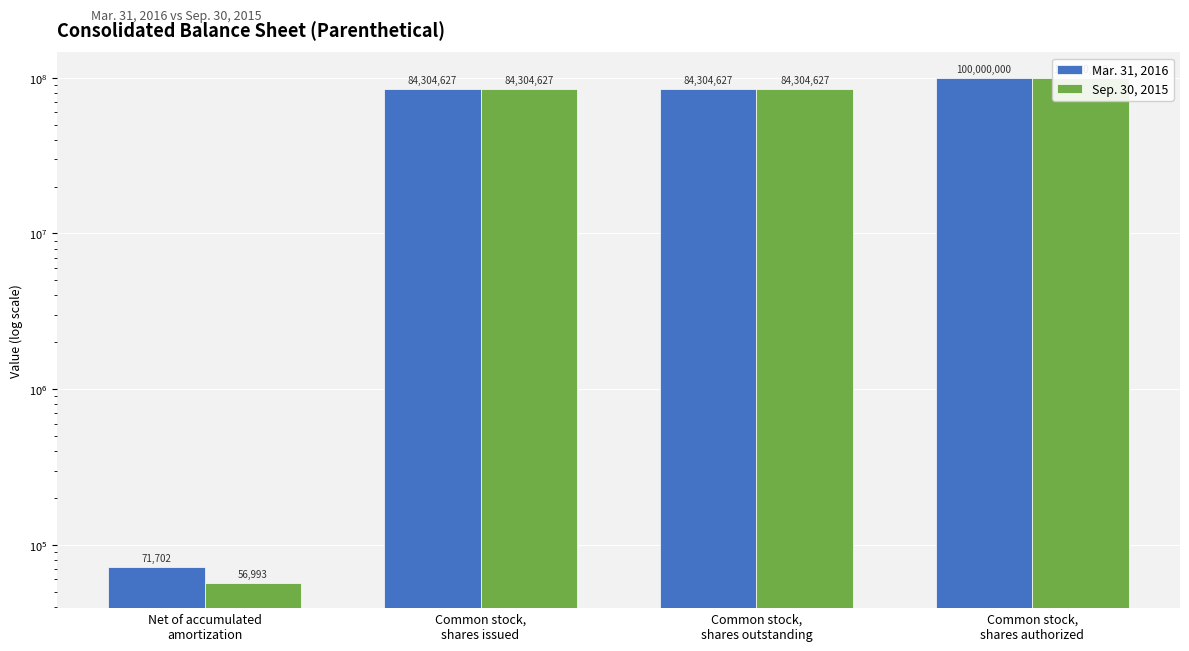

Does the chart contain stacked bars?

No